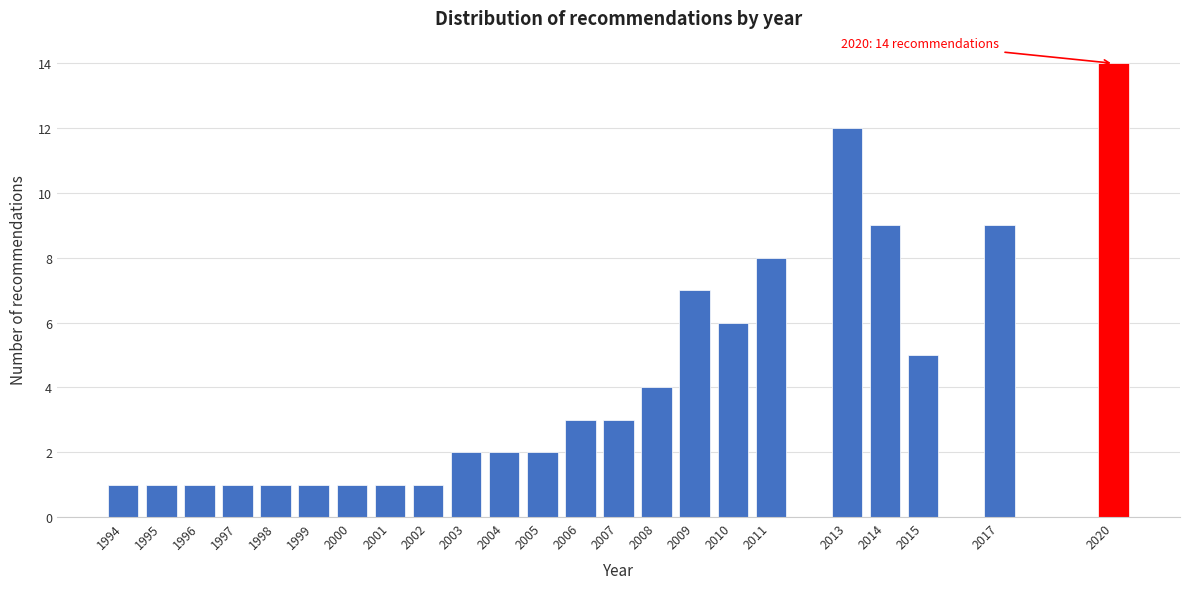

Reading left to right, what are all the values shown in this chart?

1994=1	1995=1	1996=1	1997=1	1998=1	1999=1	2000=1	2001=1	2002=1	2003=2	2004=2	2005=2	2006=3	2007=3	2008=4	2009=7	2010=6	2011=8	2013=12	2014=9	2015=5	2017=9	2020=14